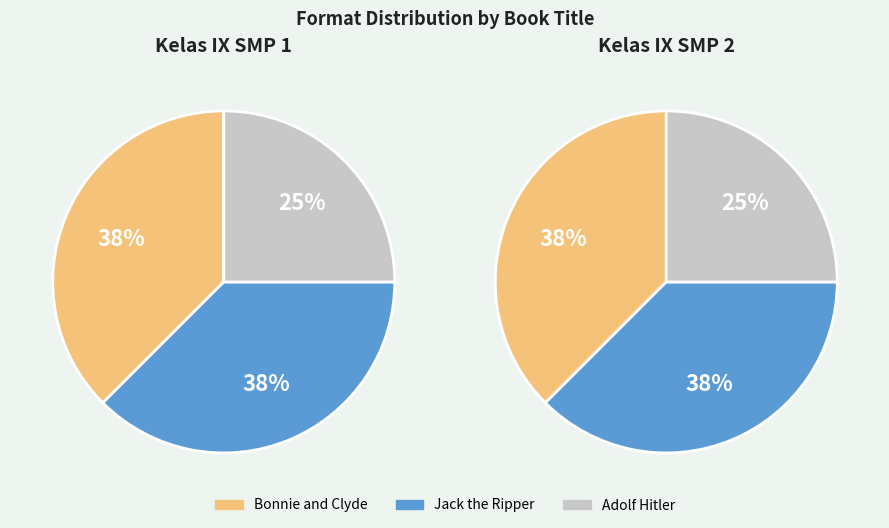

How much of the chart is everything except Jack the Ripper?

62.5%